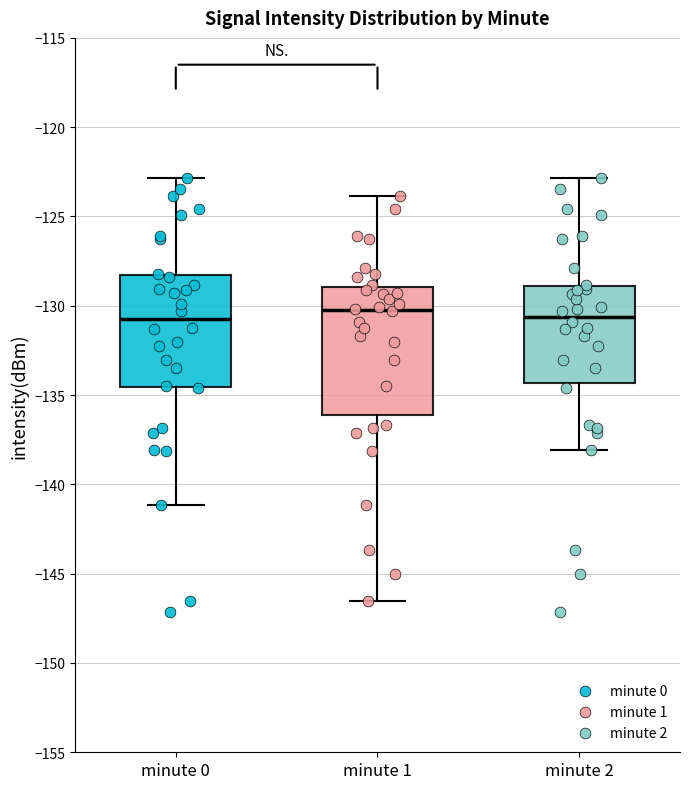

Which box is the tallest, from its lower edge to its upper edge?

minute 1